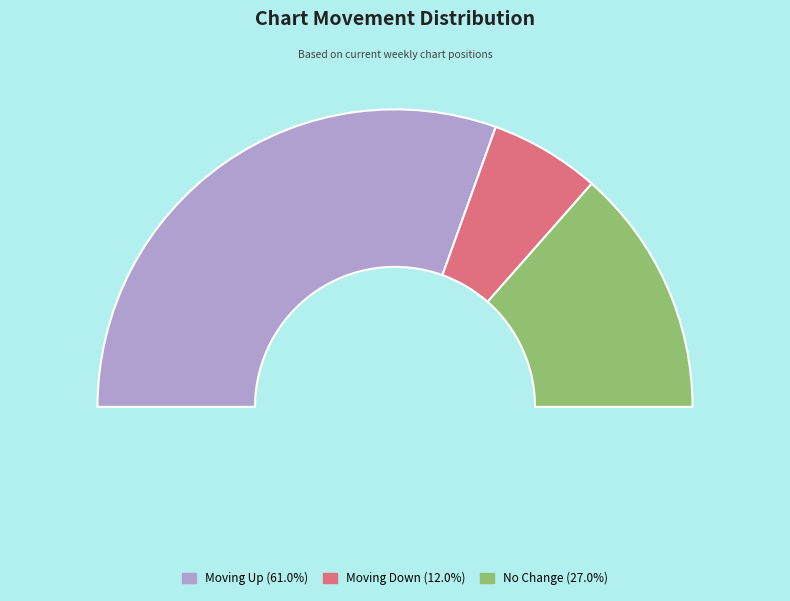

The down slice represents 24% of the pie. True or false?

False